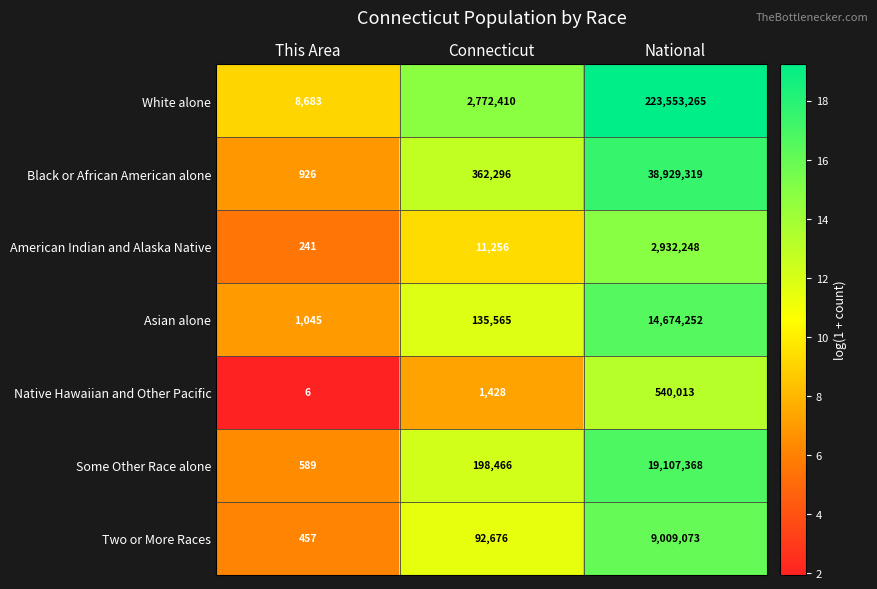

What is the spread (max minus min) of values at This Area?

8677